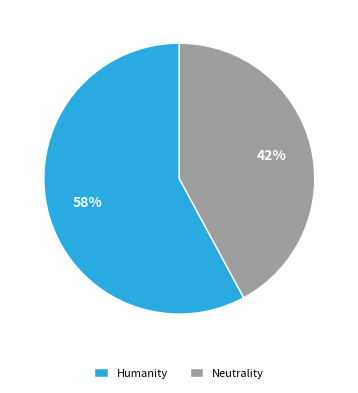

Is the sum of Humanity and Neutrality greater than half?

Yes